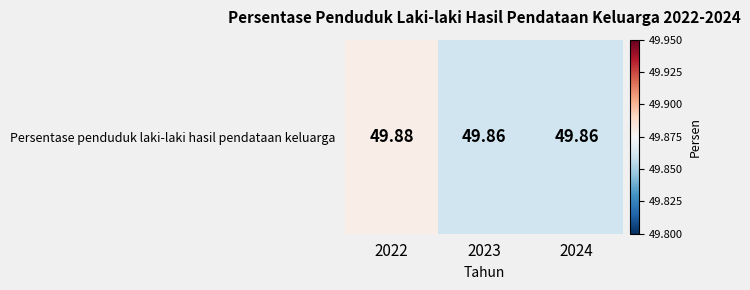

Is it true that the value at 2024 is 22.1?

False